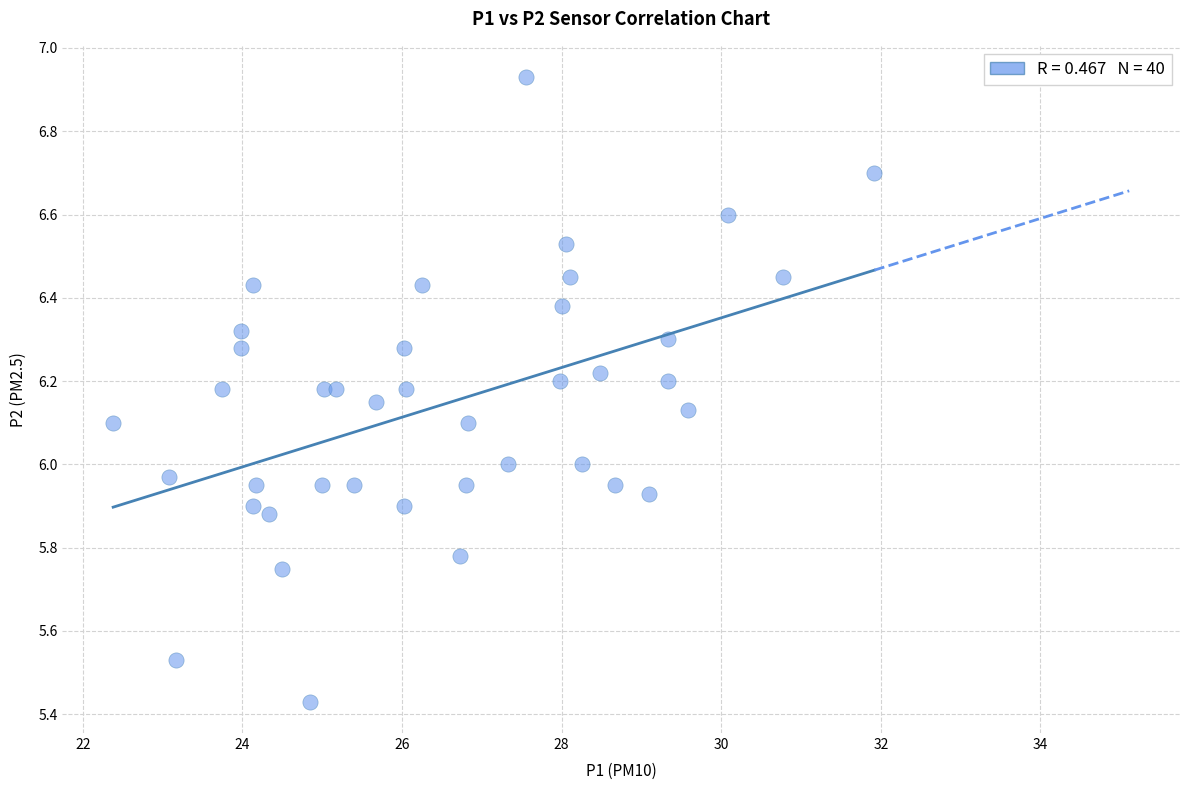

What is the range of Y values (max minus min)?

1.5